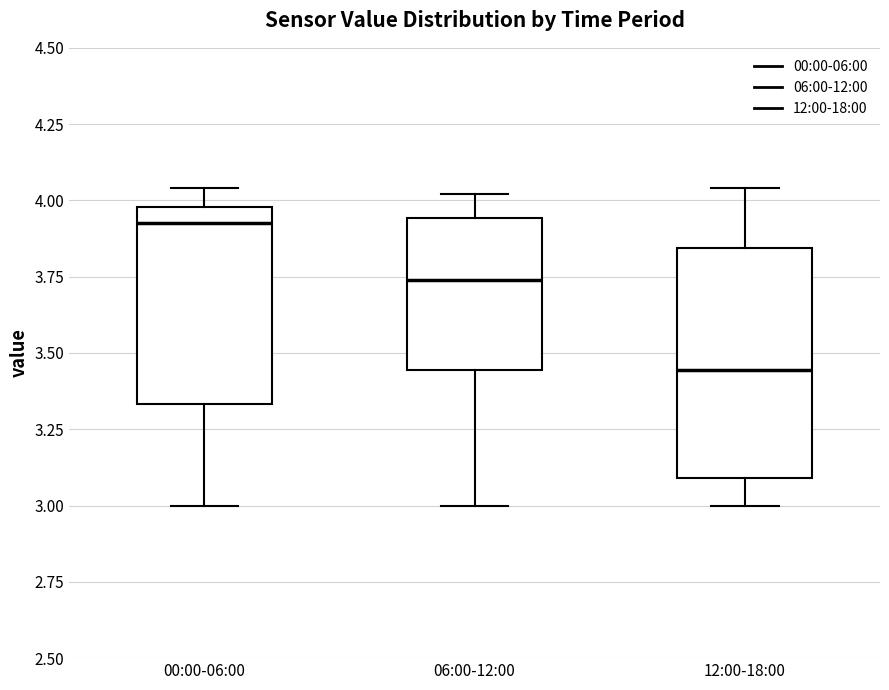

Reading left to right, read every box against the y-axis: the position of its median line, the range the box covers, and the ends of its whiskers. The values are not printed on the chart, so give them approximately, as read against the axis.

00:00-06:00: median 3.95, box 3.35 to 4.00, whiskers 3.00 to 4.05
06:00-12:00: median 3.75, box 3.45 to 3.95, whiskers 3.00 to 4.00
12:00-18:00: median 3.45, box 3.10 to 3.85, whiskers 3.00 to 4.05